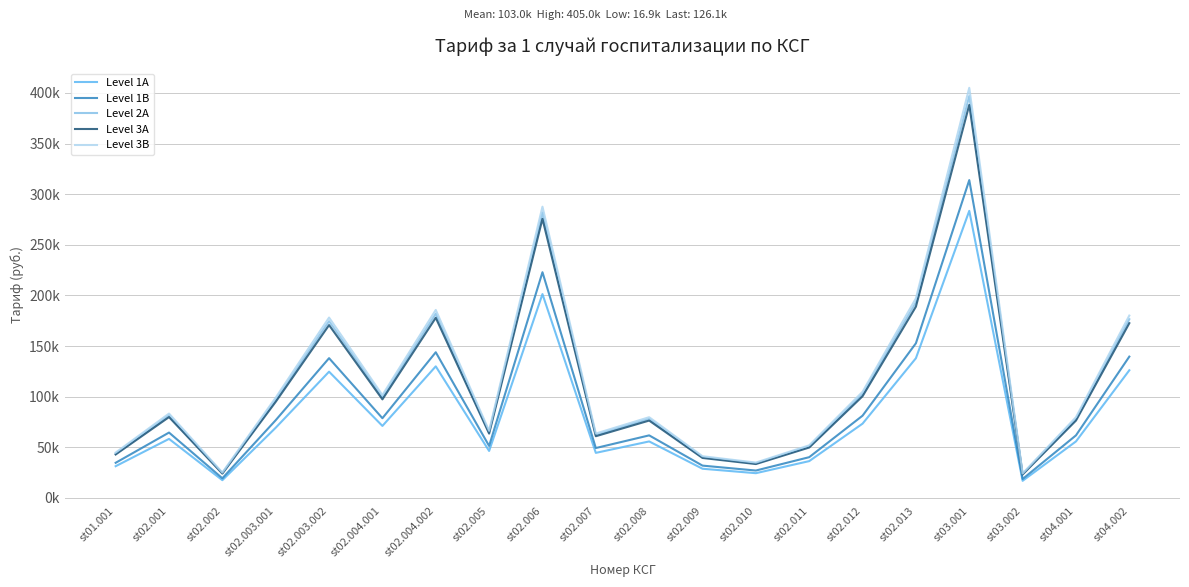

At how many categories does at least one series exceed 164152?

6